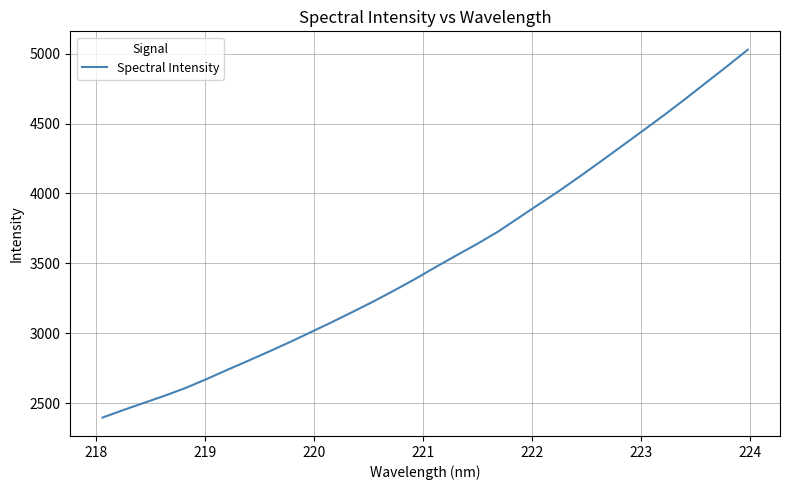

What is the minimum value shown in the chart?

2397.4